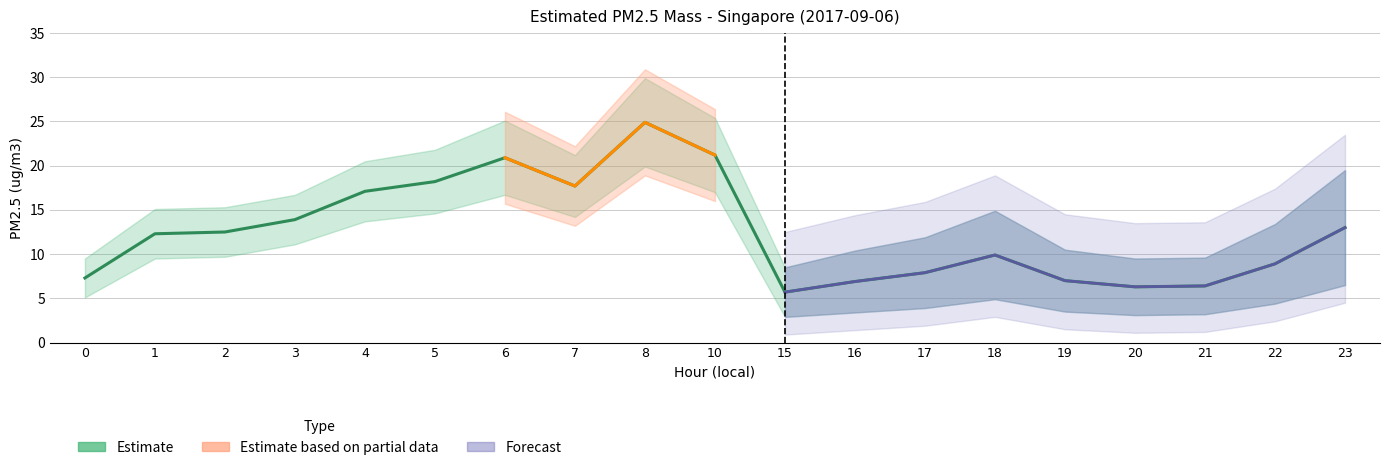

What is the value of the 1st point from the left?

7.3